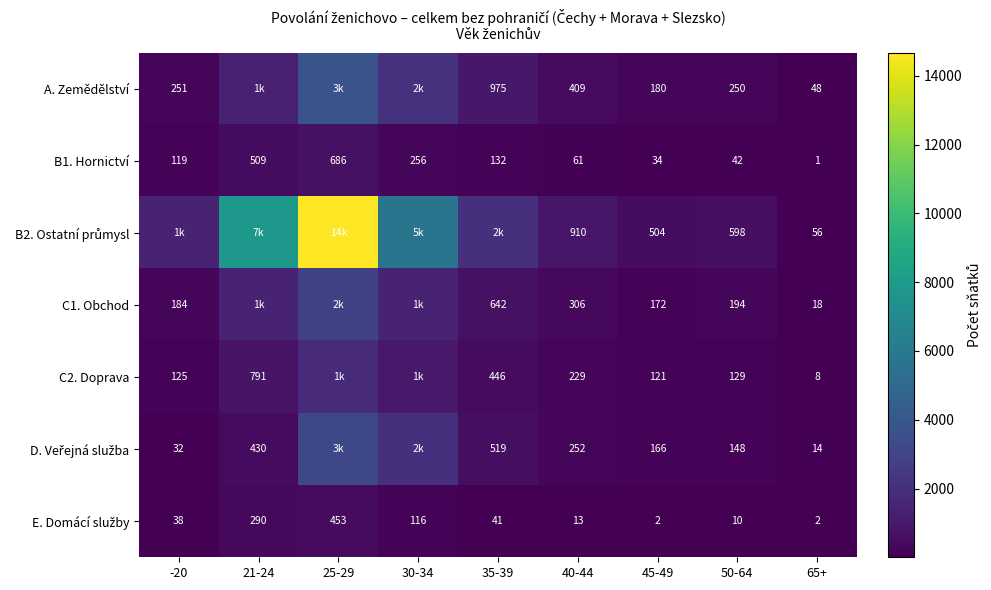

What is the difference between the maximum and minimum values in the B1. Hornictví series?

685